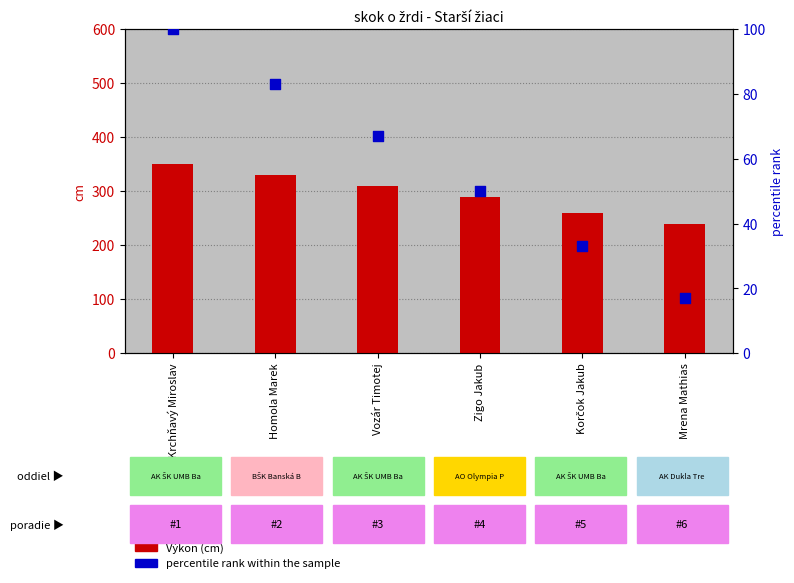

What is the total value across all series at Krchňavý Miroslav?

450